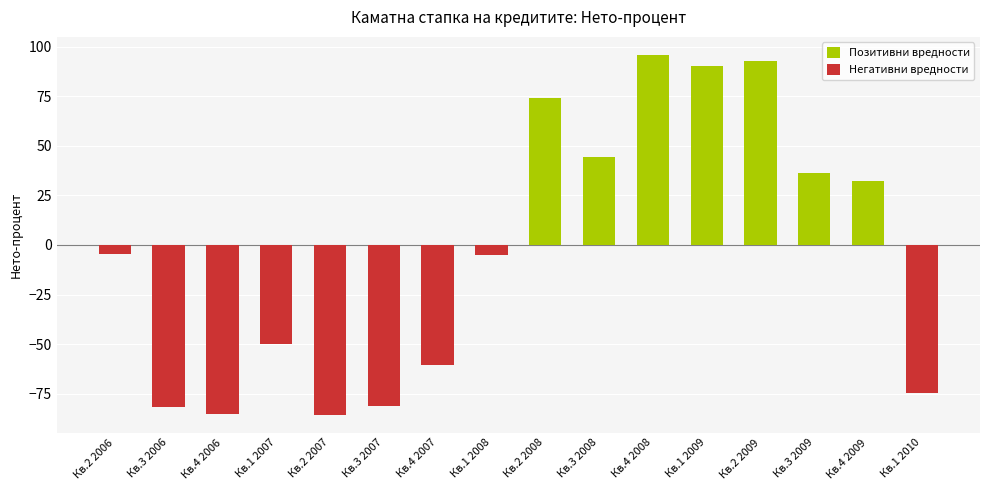

True or false: Позитивни вредности has a value of -60.5 at Кв.2 2007.

False